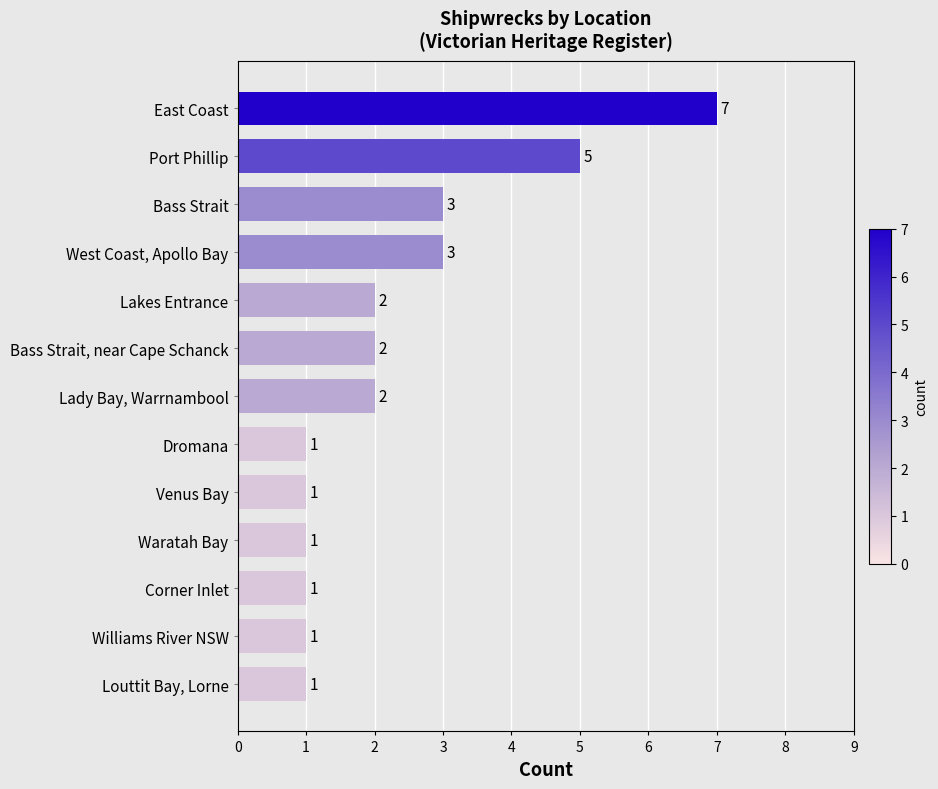

What is the ratio of the value at East Coast to the value at Waratah Bay?

7.0